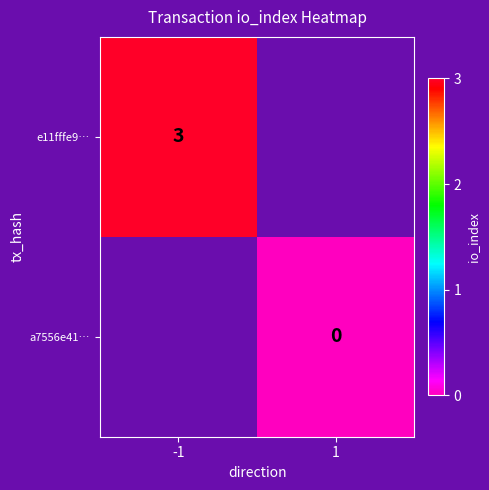

The value of e11fffe9… at -1 is 3. True or false?

True